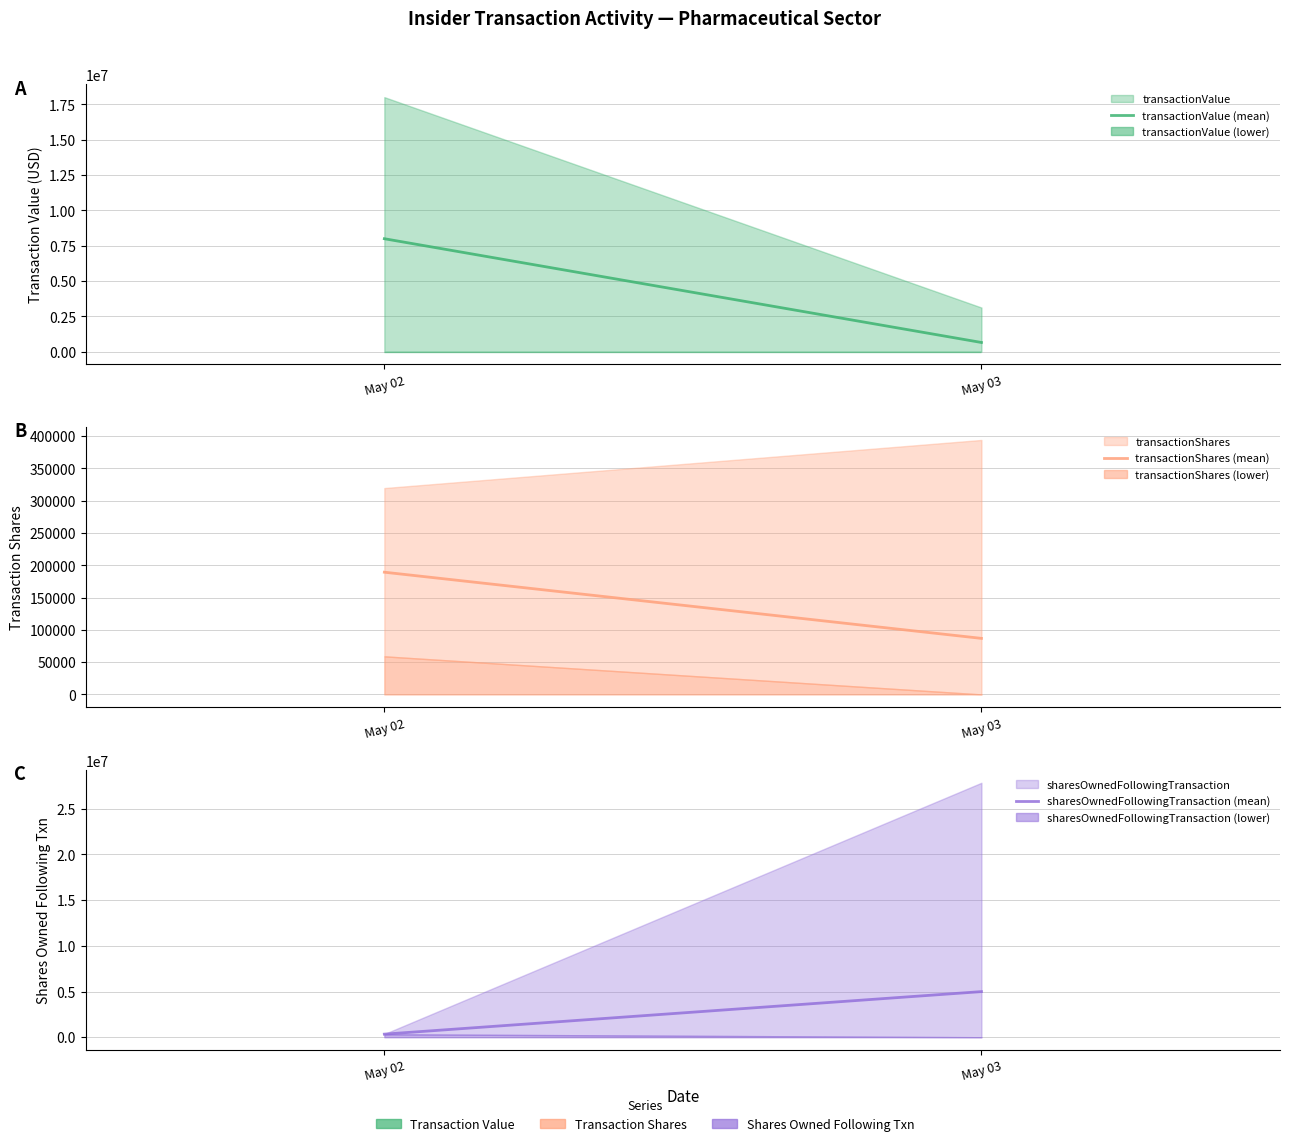

What is the difference between the maximum and minimum values in the transactionShares (mean) series?

102481.7